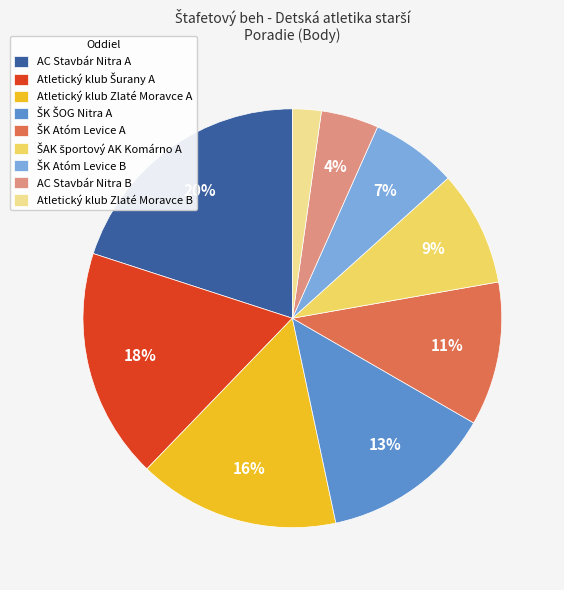

To the nearest percent, what is the average slice percentage?

11%